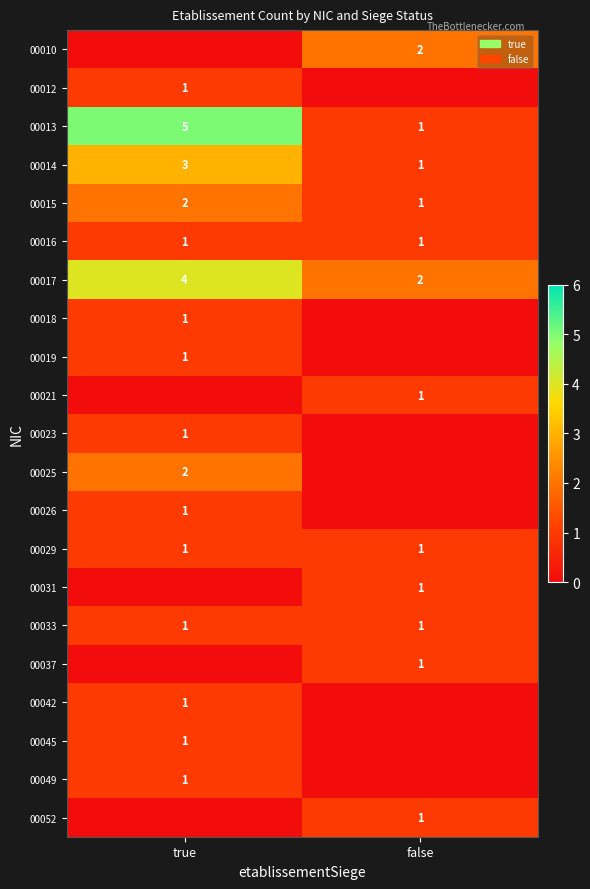

Count the number of data series in this chart.

21